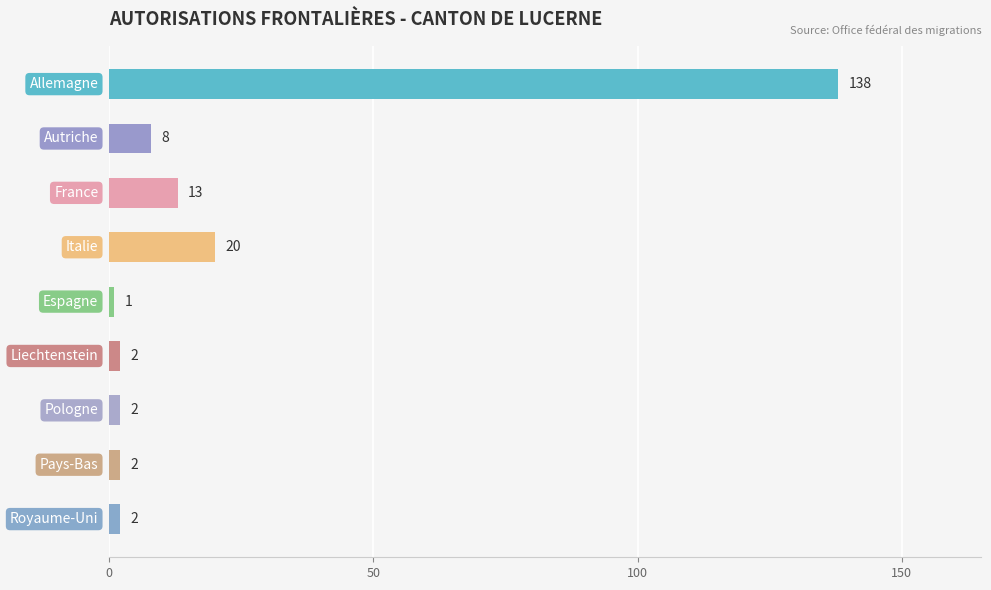

What is the value of the 3rd bar from the top?

13